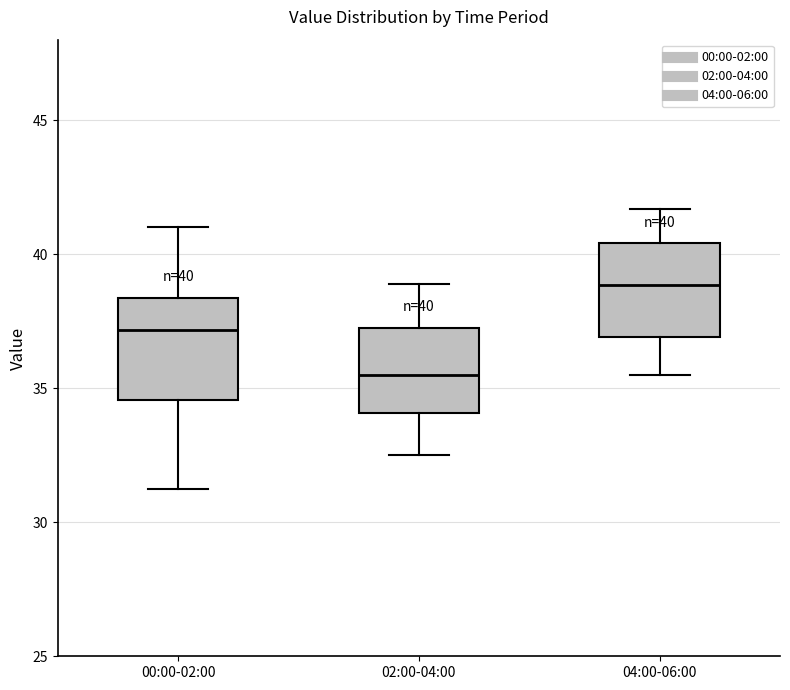

Which box's median line is the lowest?

02:00-04:00